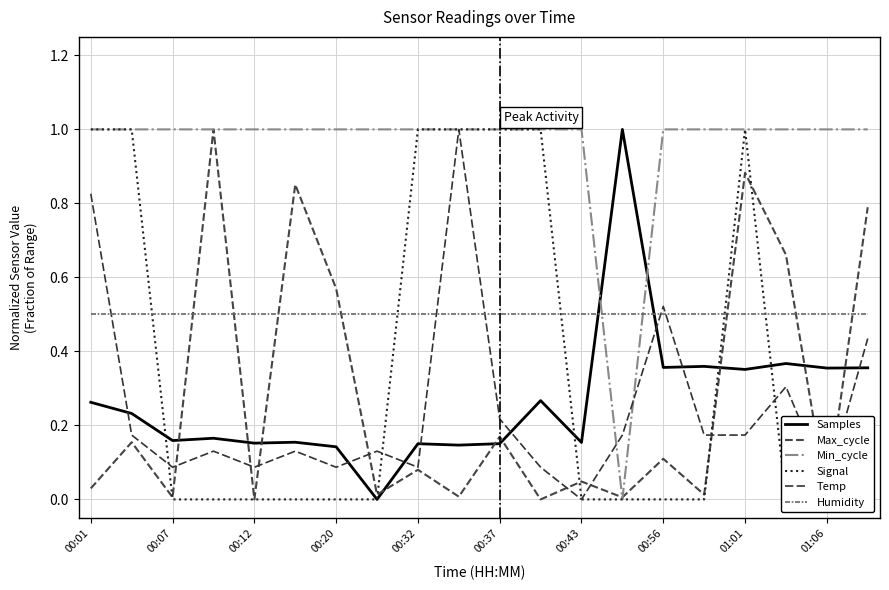

Which series has the largest range (max minus min)?

Samples